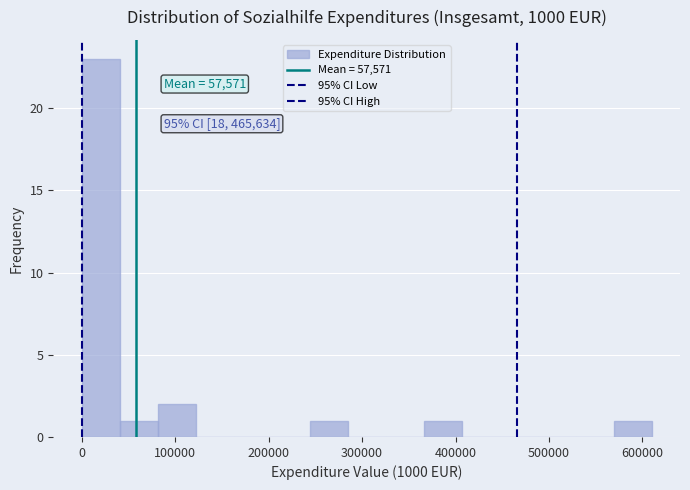

Which range on the x-axis has the tallest bar?

0 to 40000